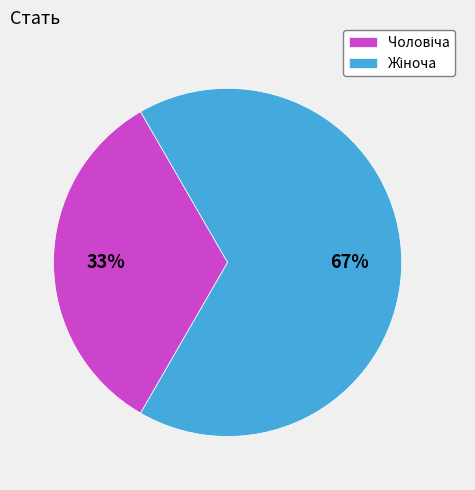

To the nearest percent, what is the average slice percentage?

50%